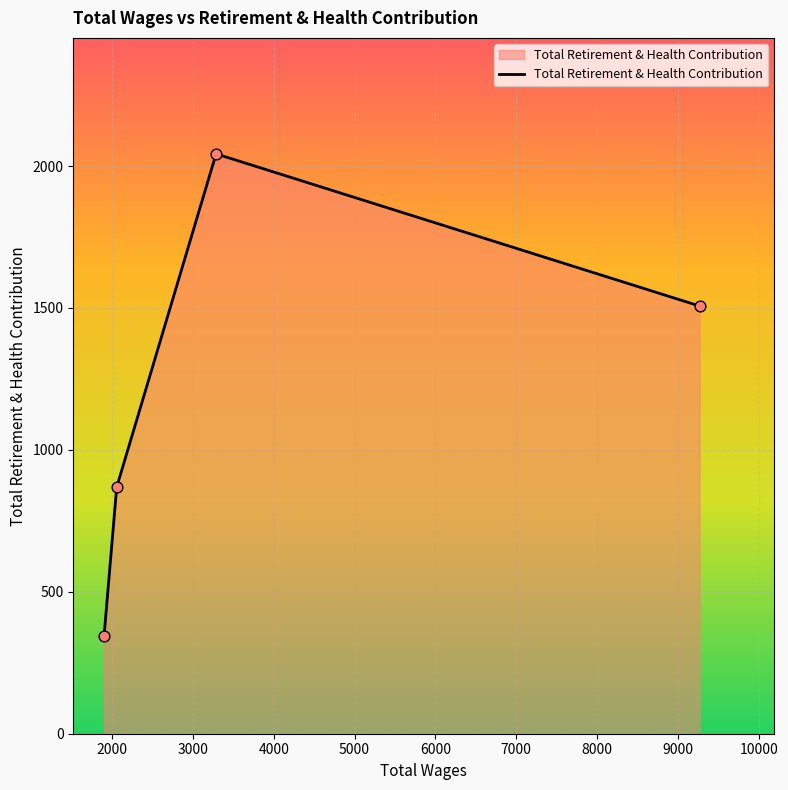

What is the difference between the maximum and second lowest values?

1174